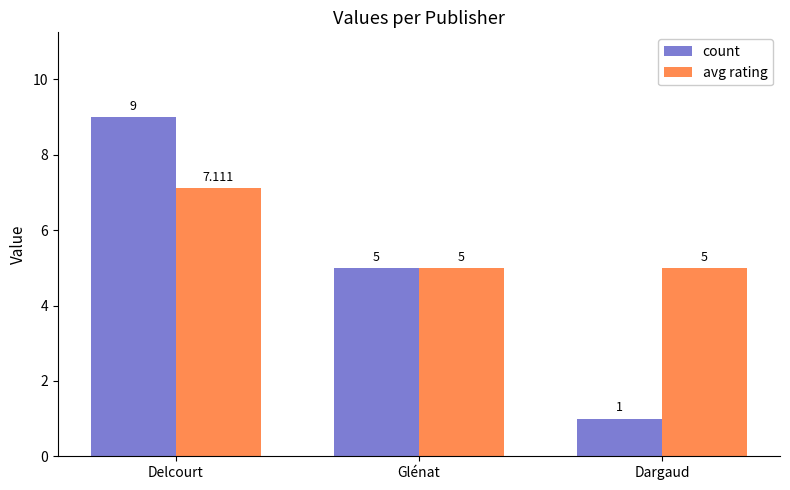

How many series are shown in this chart?

2